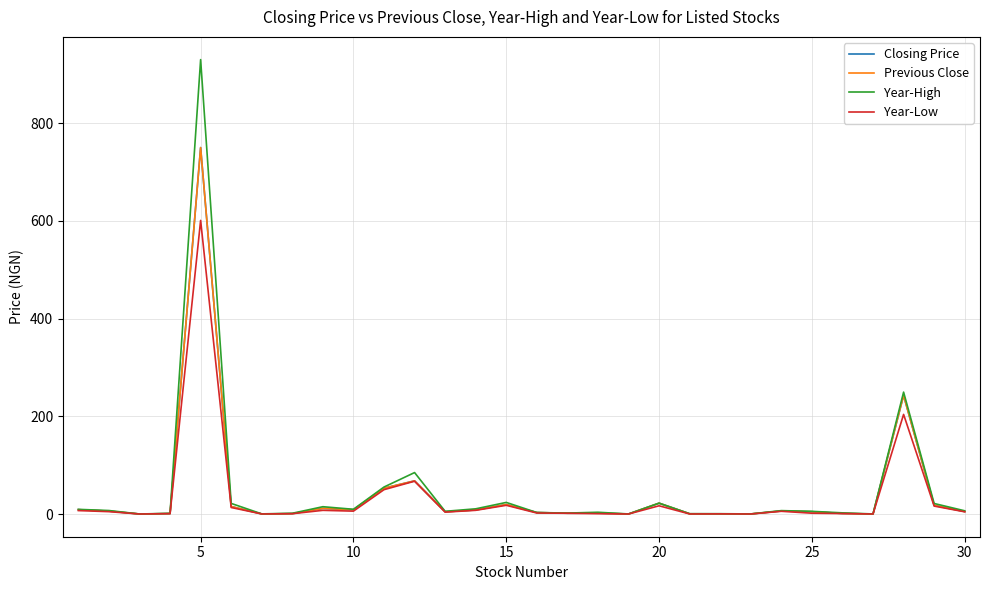

What is the greatest value displayed?

930.0